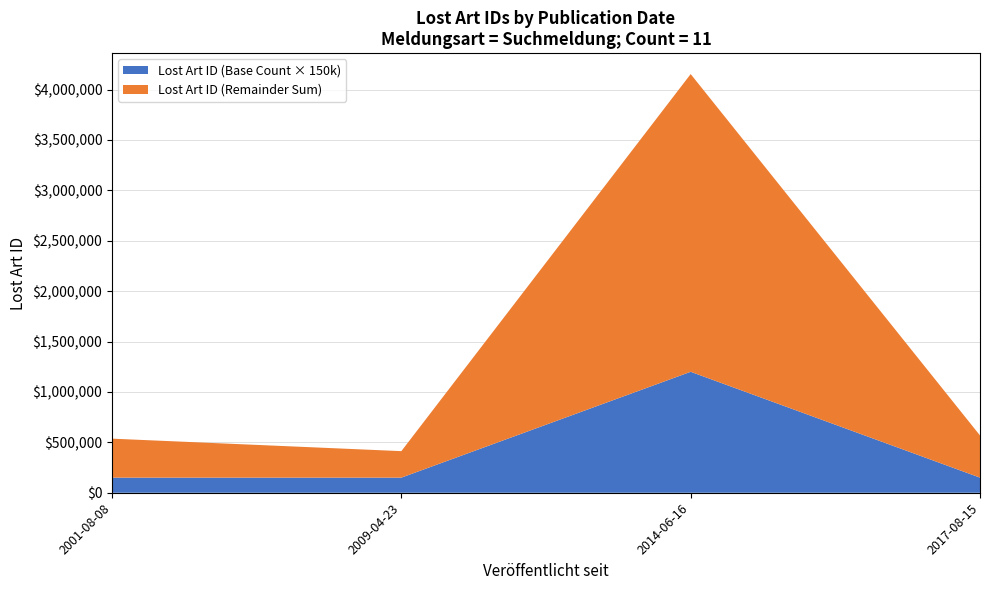

Reading right to left, list all the values displayed in this chart.

2014-06-16=519203	2014-06-16=519199	2014-06-16=519201	2014-06-16=519204	2017-08-15=568440	2014-06-16=519205	2009-04-23=412749	2014-06-16=519198	2001-08-08=536623	2014-06-16=519202	2014-06-16=519200